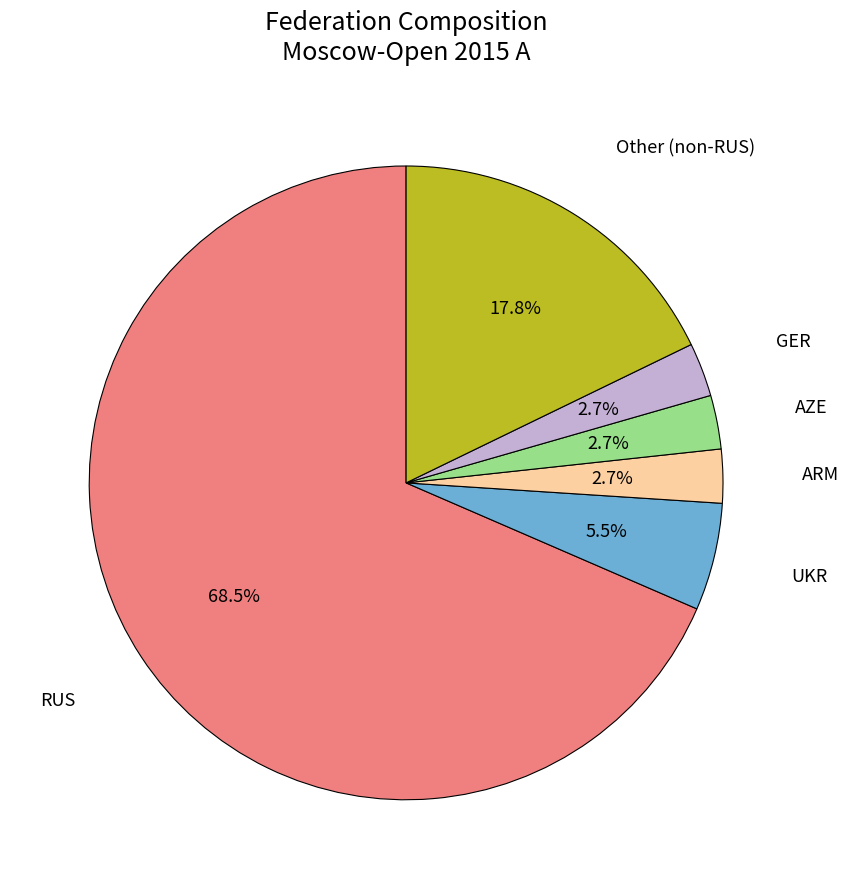

Is there any slice that represents more than half of the pie?

Yes